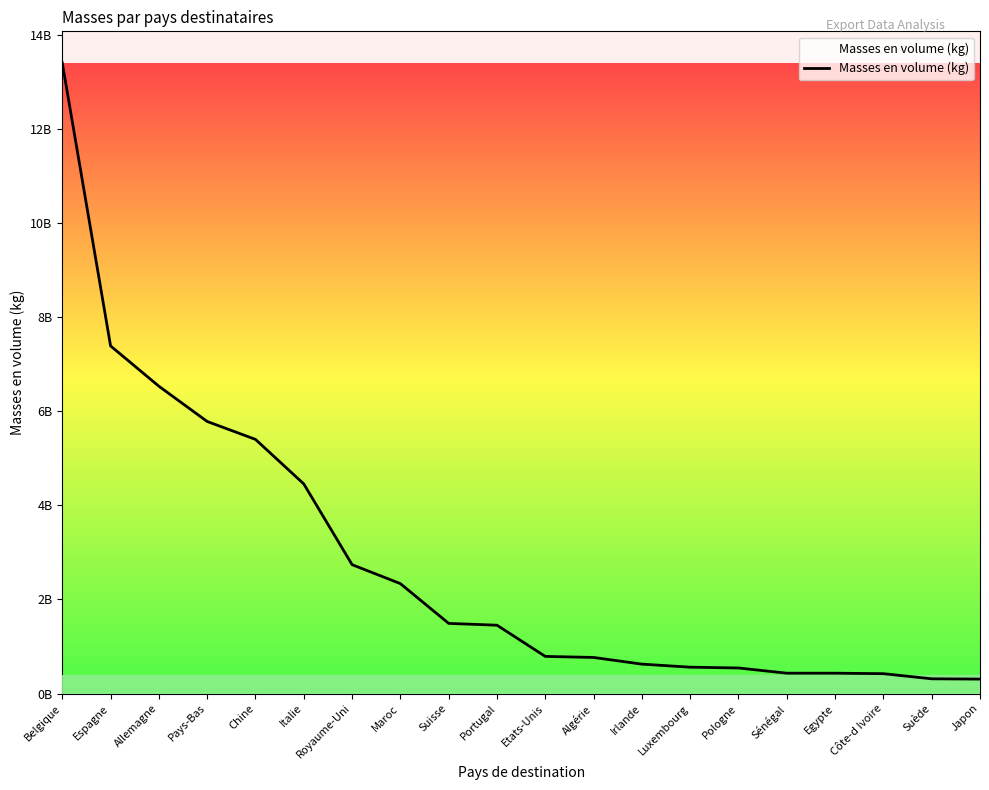

Which label corresponds to the largest value in the chart?

Belgique